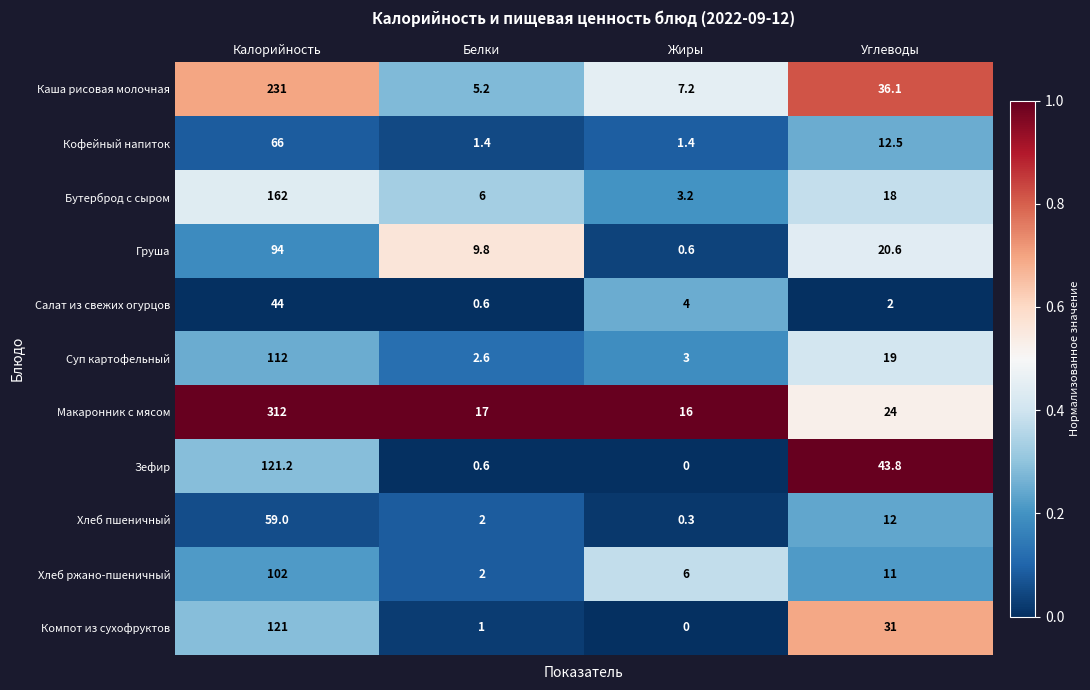

Rank the series by their maximum value, from lowest to highest.

Салат из свежих огурцов, Хлеб пшеничный, Кофейный напиток, Груша, Хлеб ржано-пшеничный, Суп картофельный, Компот из сухофруктов, Зефир, Бутерброд с сыром, Каша рисовая молочная, Макаронник с мясом